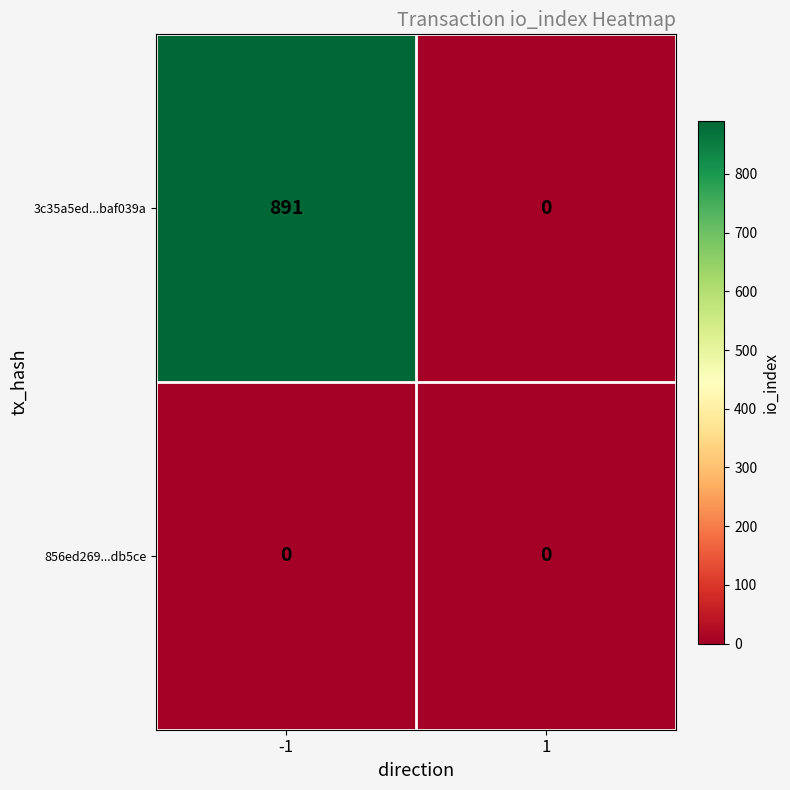

At -1, list the series in order from largest to smallest.

3c35a5ed...baf039a, 856ed269...db5ce